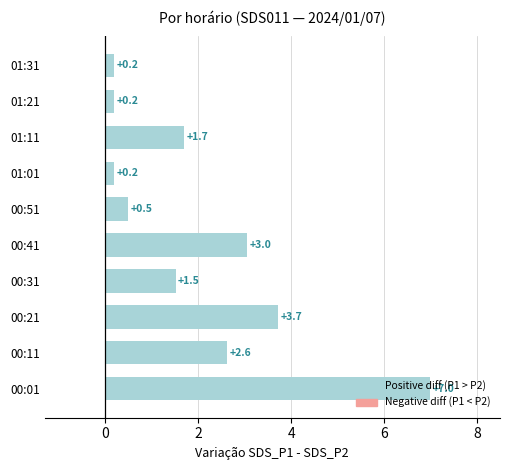

What is the maximum value shown in the chart?

7.0